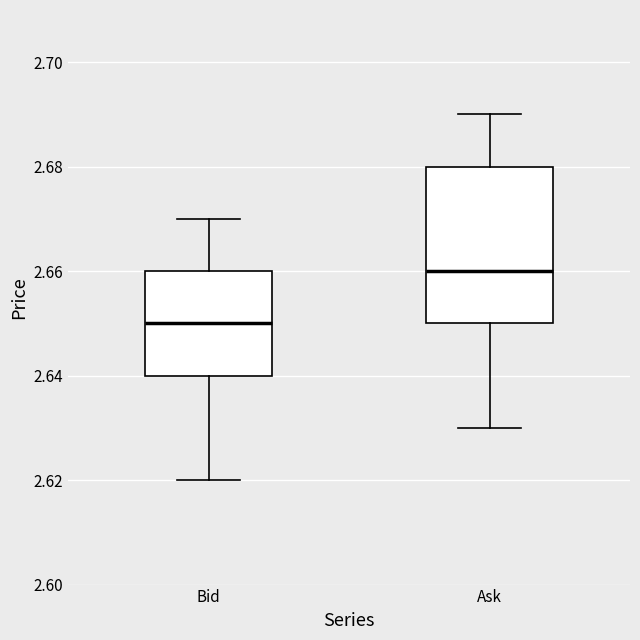

Which box's median line is the highest?

Ask